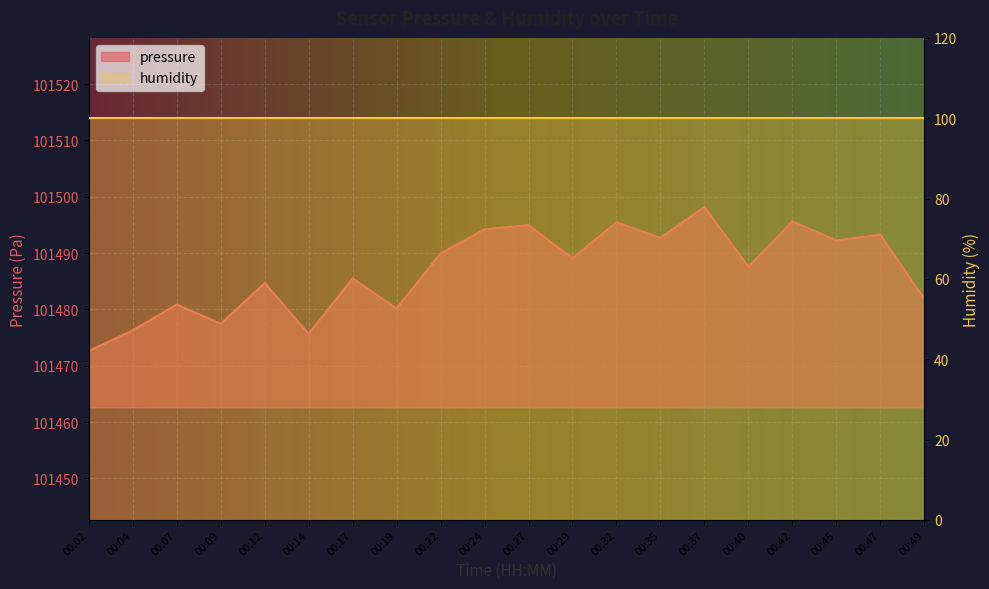

How many values exceed 101489?

10